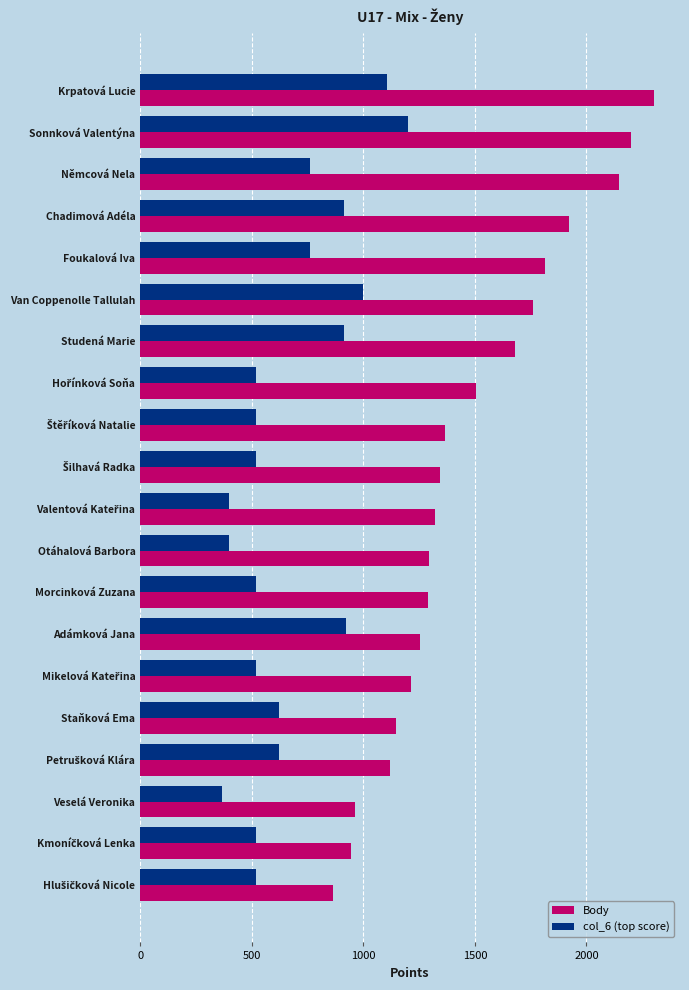

What is the spread (max minus min) of values at Otáhalová Barbora?

896